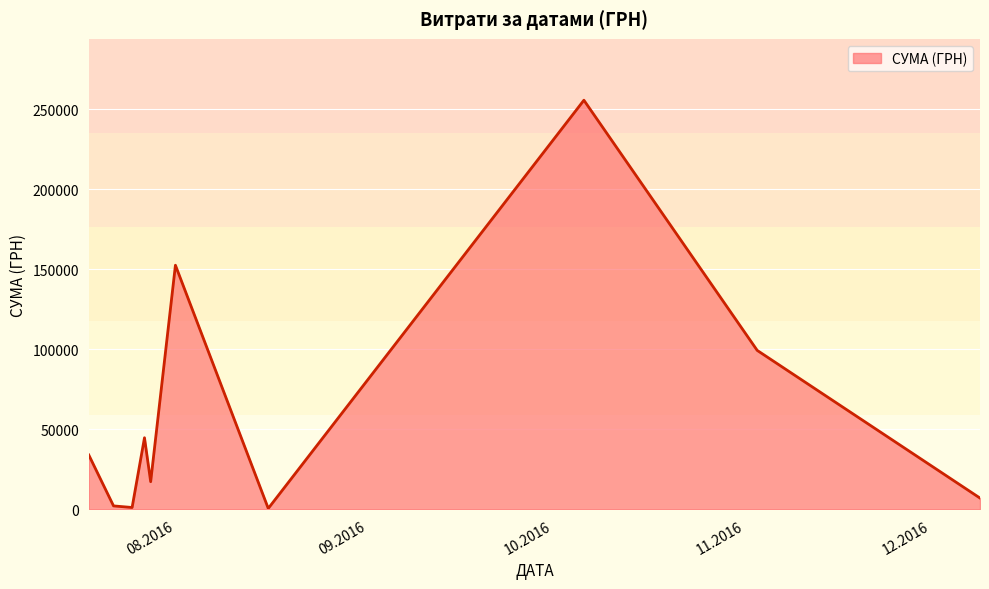

What is the greatest value displayed?

255550.2